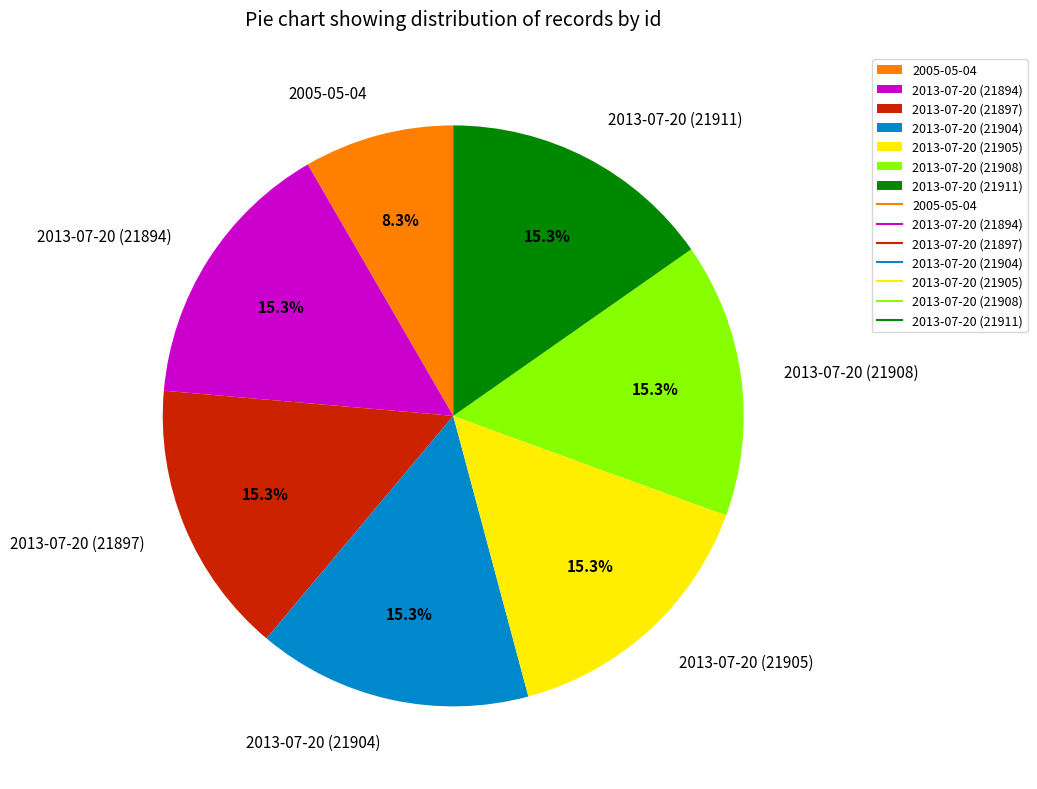

What is the total percentage of 2013-07-20 (21904) and 2013-07-20 (21905)?

30.6%